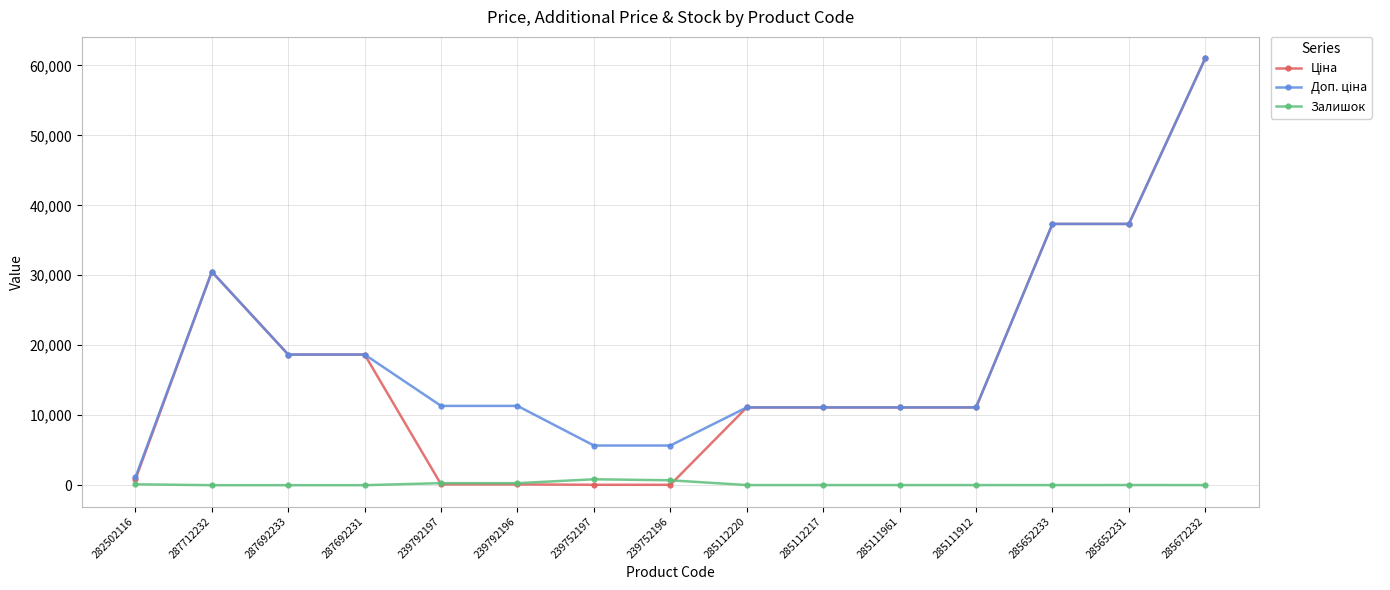

True or false: Залишок has a value of 289.0 at 239792197.

True